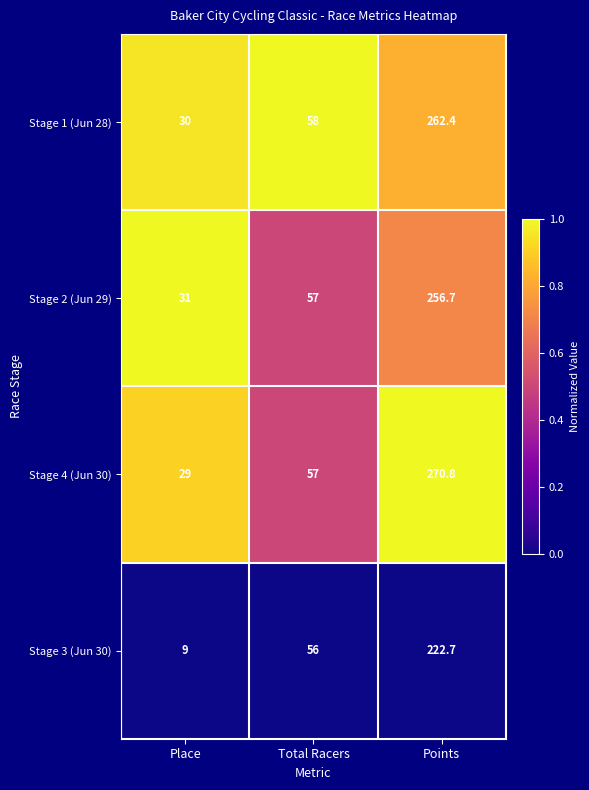

At which category is the sum across all series the highest?

Points